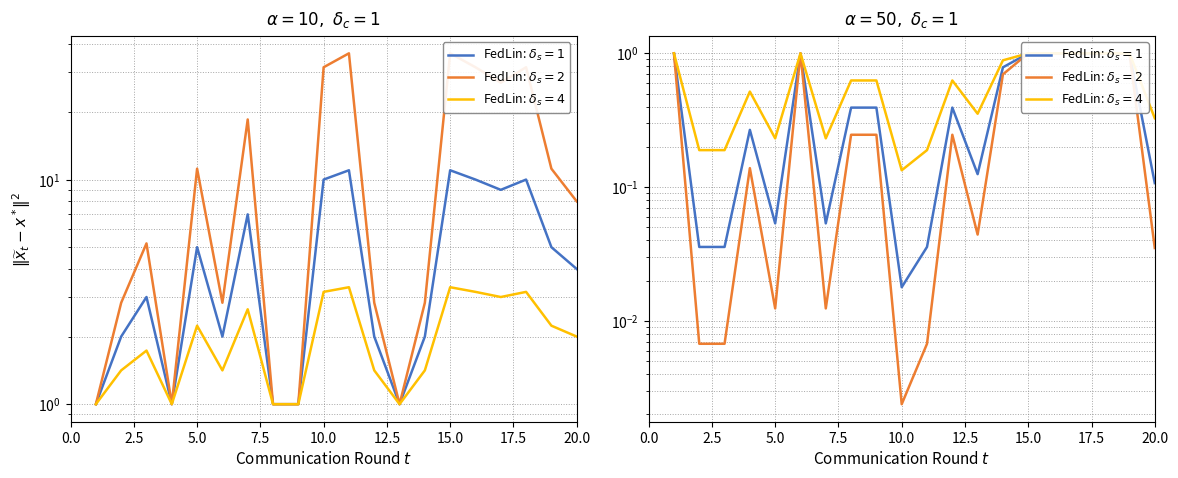

At which category is the sum across all series the highest?

15